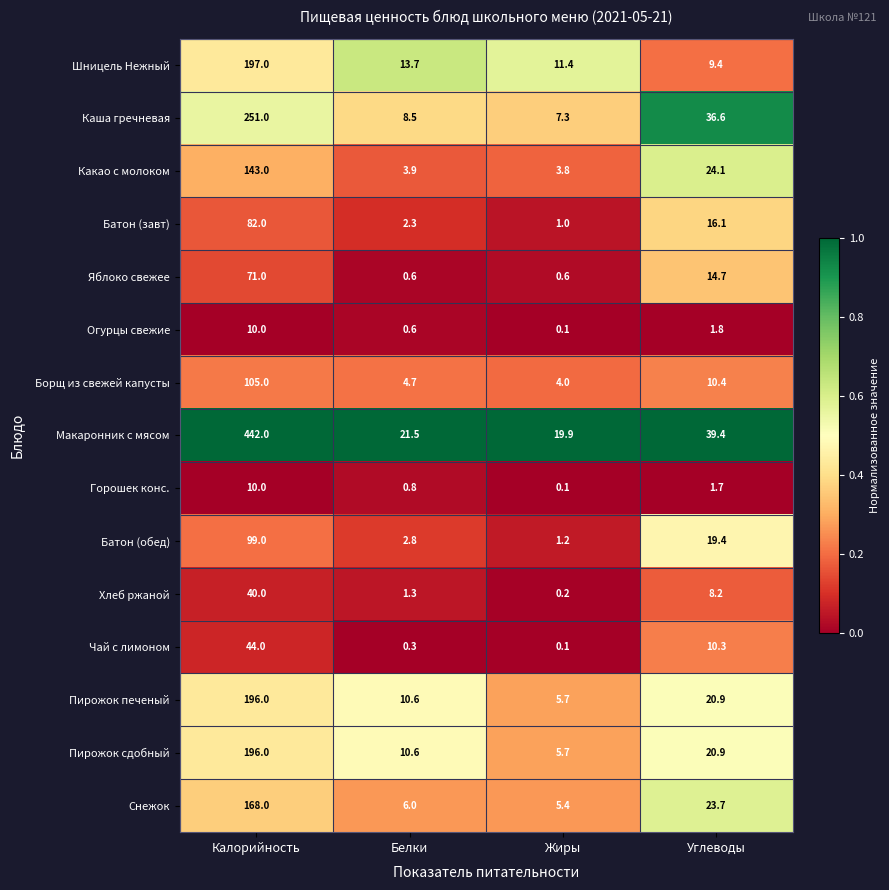

Which series has the largest total across all categories?

Макаронник с мясом